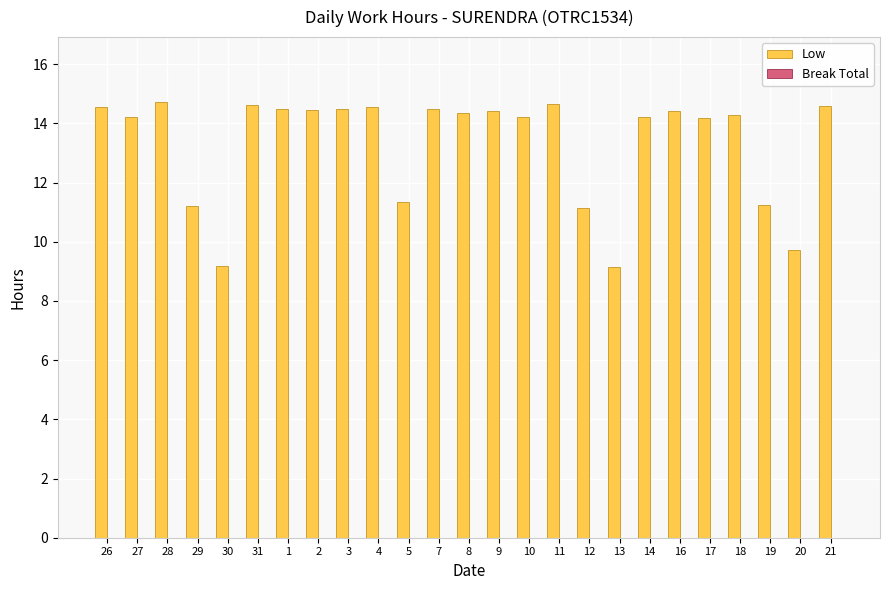

The chart shows a value of 14.4 at 2. True or false?

True